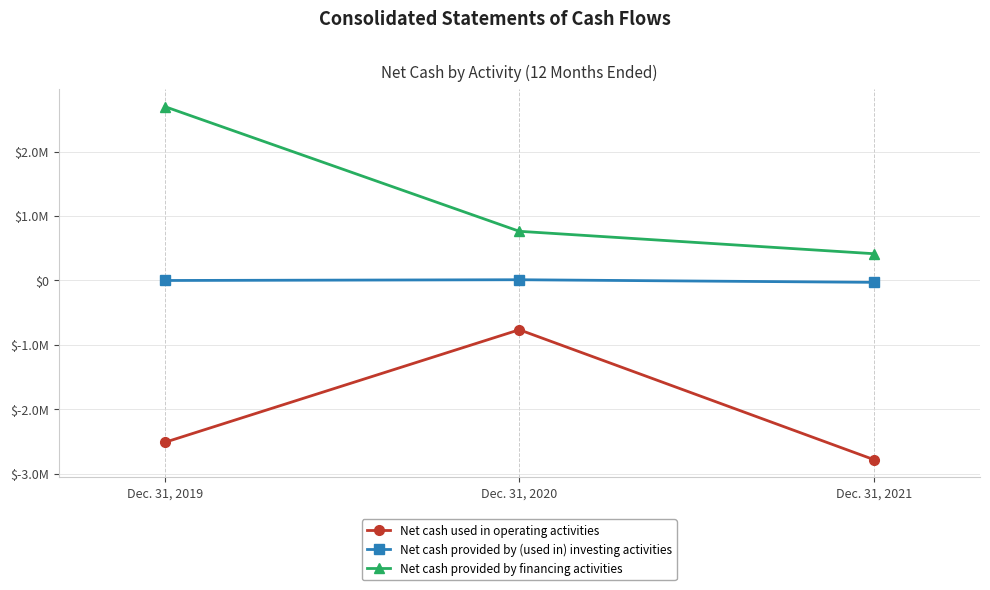

Reading left to right, transcribe all the data shown in this chart.

Net cash used in operating activities: Dec. 31, 2019=-2513859	Dec. 31, 2020=-765206	Dec. 31, 2021=-2781840
Net cash provided by (used in) investing activities: Dec. 31, 2019=0	Dec. 31, 2020=11500	Dec. 31, 2021=-28750
Net cash provided by financing activities: Dec. 31, 2019=2700684	Dec. 31, 2020=764139	Dec. 31, 2021=415998